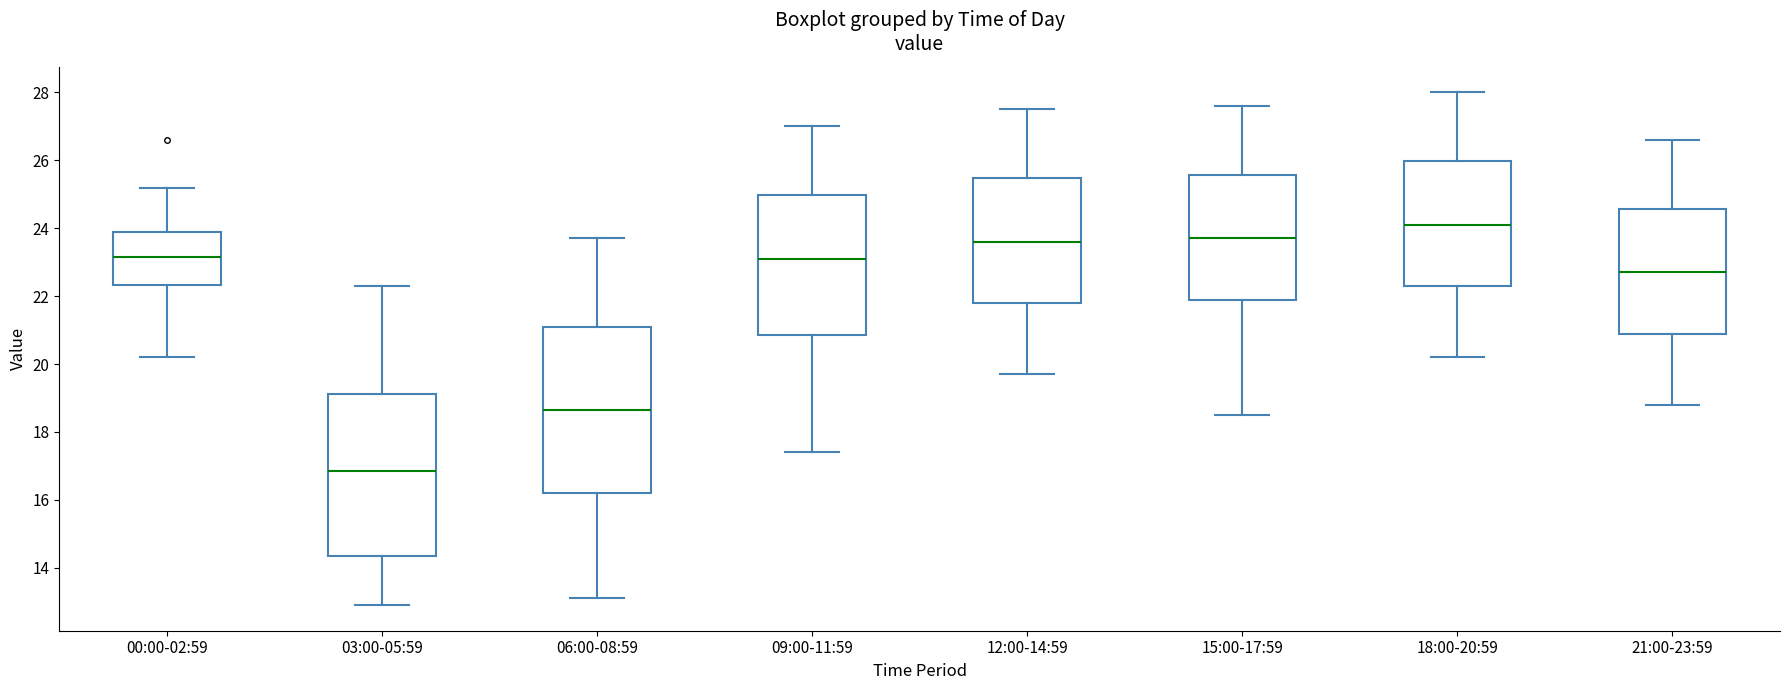

Reading left to right, transcribe this box plot: for each box, give where its median line is, the range the box spans, and where its two whiskers end, as read against the y-axis. The values are not printed on the chart, so give them approximately, as read against the axis.

00:00-02:59: median 23.2, box 22.4 to 23.8, whiskers 20.2 to 25.2
03:00-05:59: median 16.8, box 14.4 to 19.2, whiskers 13.0 to 22.4
06:00-08:59: median 18.6, box 16.2 to 21.0, whiskers 13.2 to 23.8
09:00-11:59: median 23.2, box 20.8 to 25.0, whiskers 17.4 to 27.0
12:00-14:59: median 23.6, box 21.8 to 25.4, whiskers 19.8 to 27.6
15:00-17:59: median 23.8, box 22.0 to 25.6, whiskers 18.6 to 27.6
18:00-20:59: median 24.2, box 22.4 to 26.0, whiskers 20.2 to 28.0
21:00-23:59: median 22.8, box 21.0 to 24.6, whiskers 18.8 to 26.6